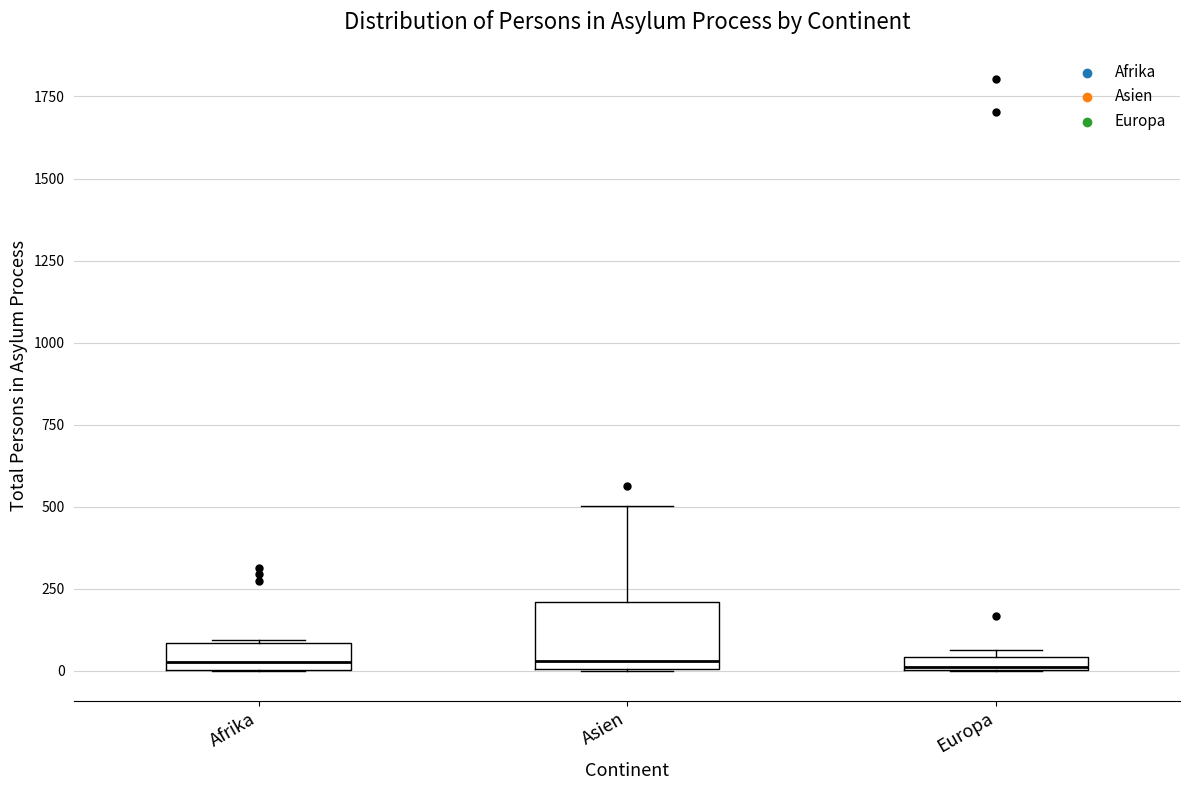

Where is the lower edge of the box for Europa on the y-axis? The values are not printed on the chart, so give them approximately, as read against the axis.

0